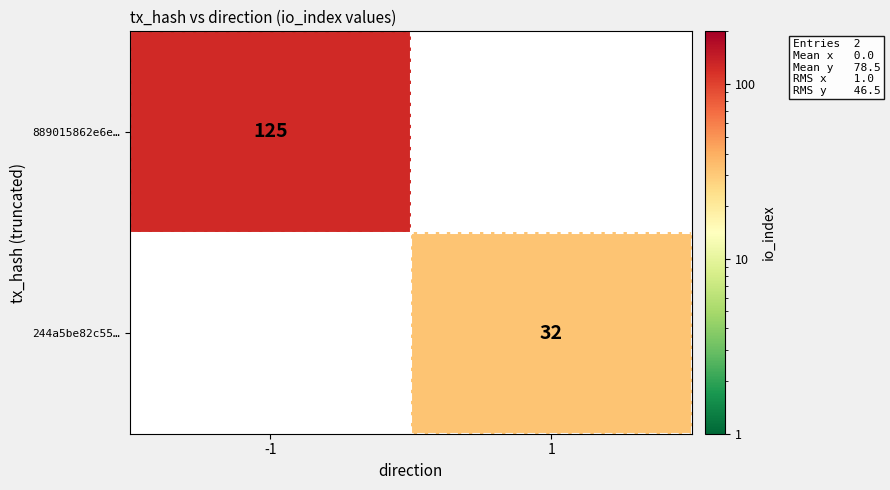

The value of 244a5be82c55… at 1 is 32. True or false?

True